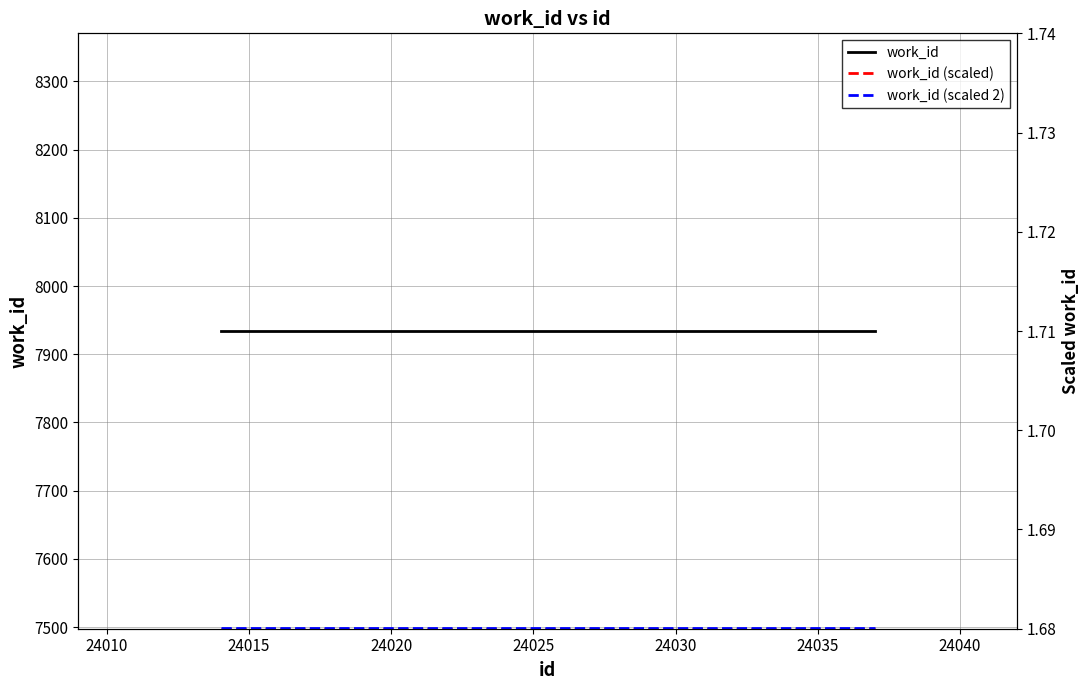

What is the sum of all work_id (scaled) values?

16.8